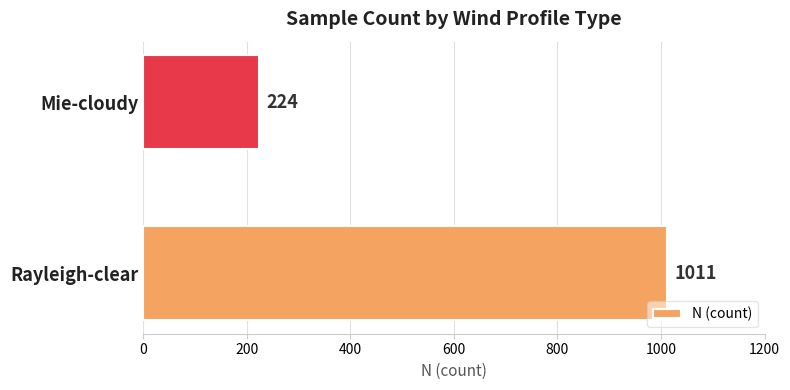

True or false: the data shows 389 at Mie-cloudy.

False